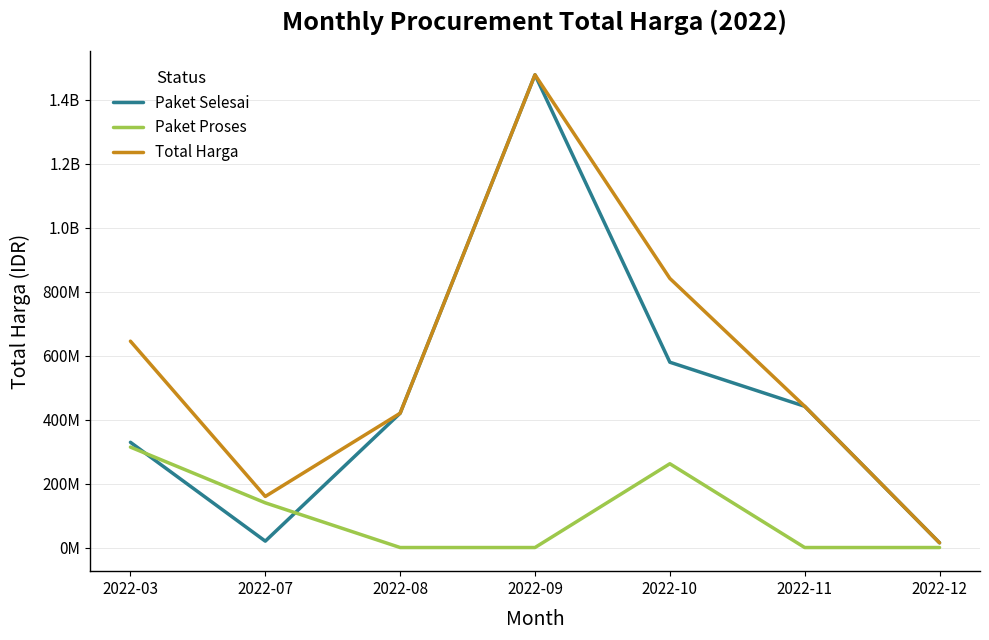

True or false: Paket Proses and Total Harga cross at least once.

False